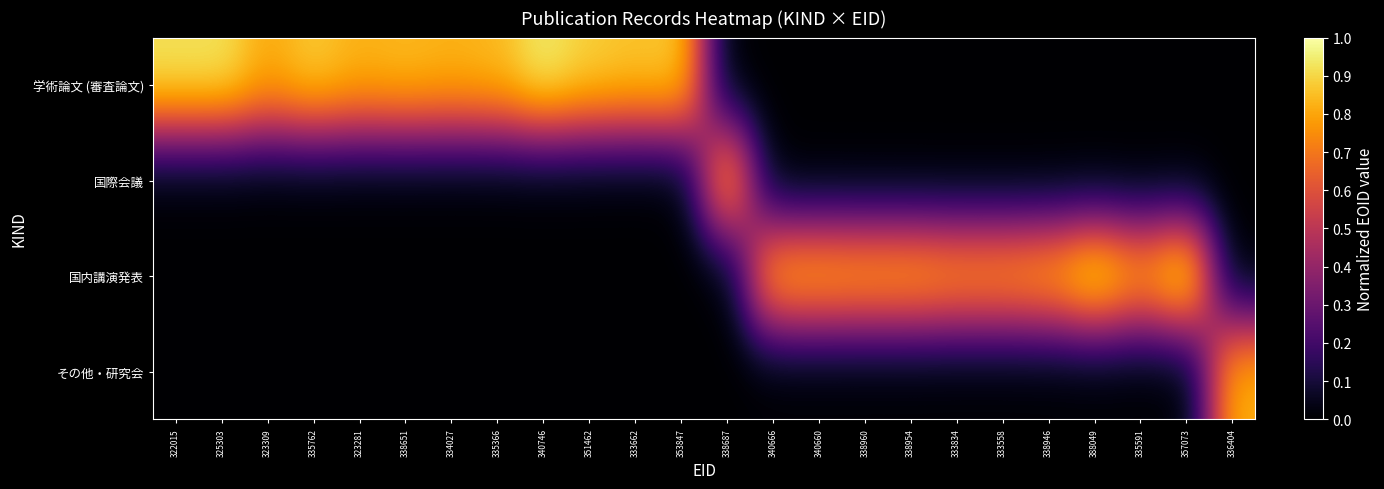

At how many categories does at least one series exceed 0?

24